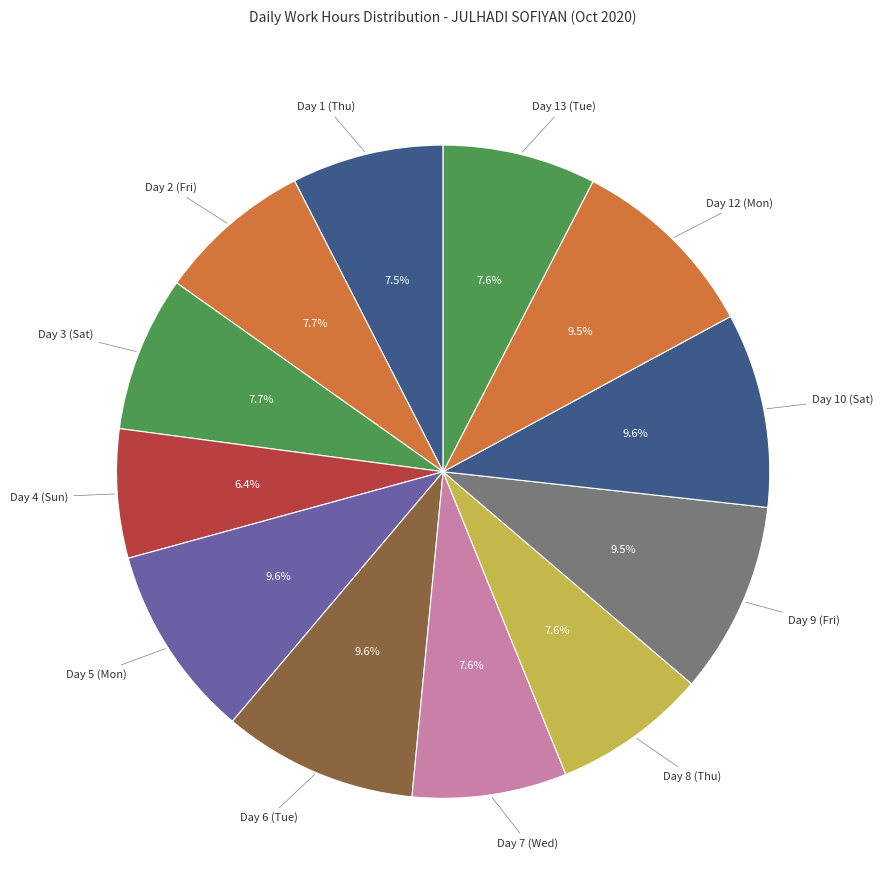

Combined, what portion of the pie is Day 7 (Wed) and Day 5 (Mon)?

17.2%